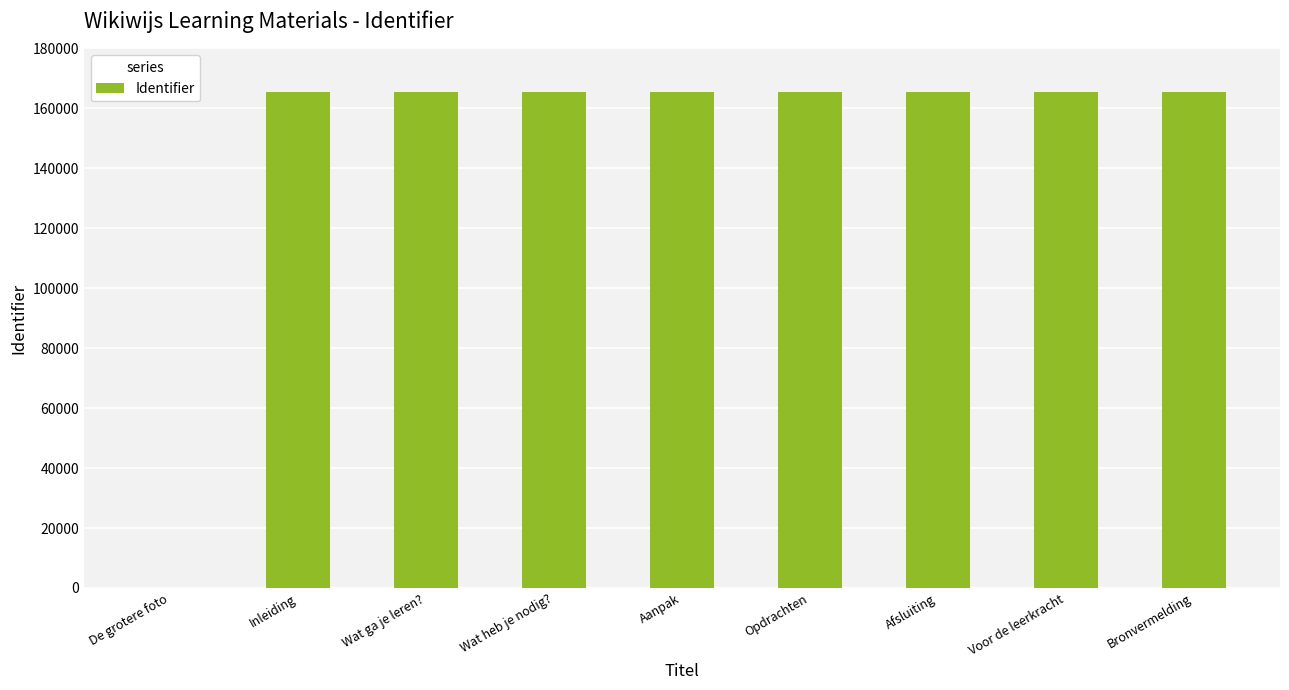

What is the greatest value displayed?

165471